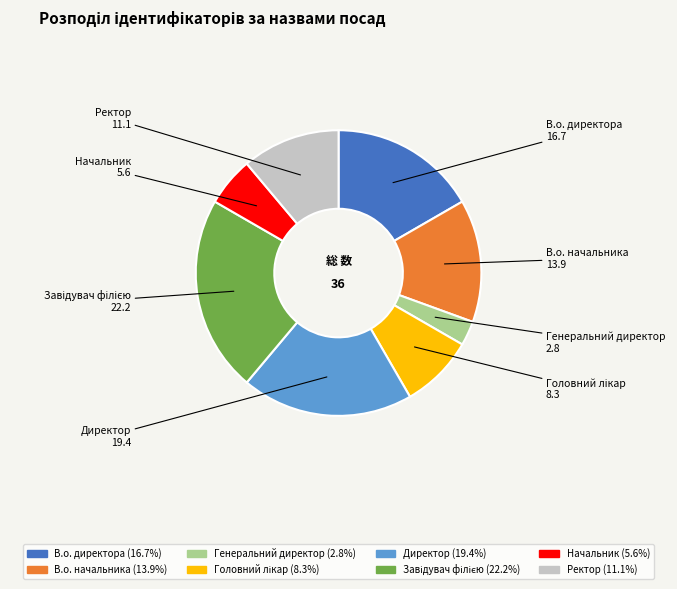

Combined, do Начальник and Генеральний директор account for over 50%?

No